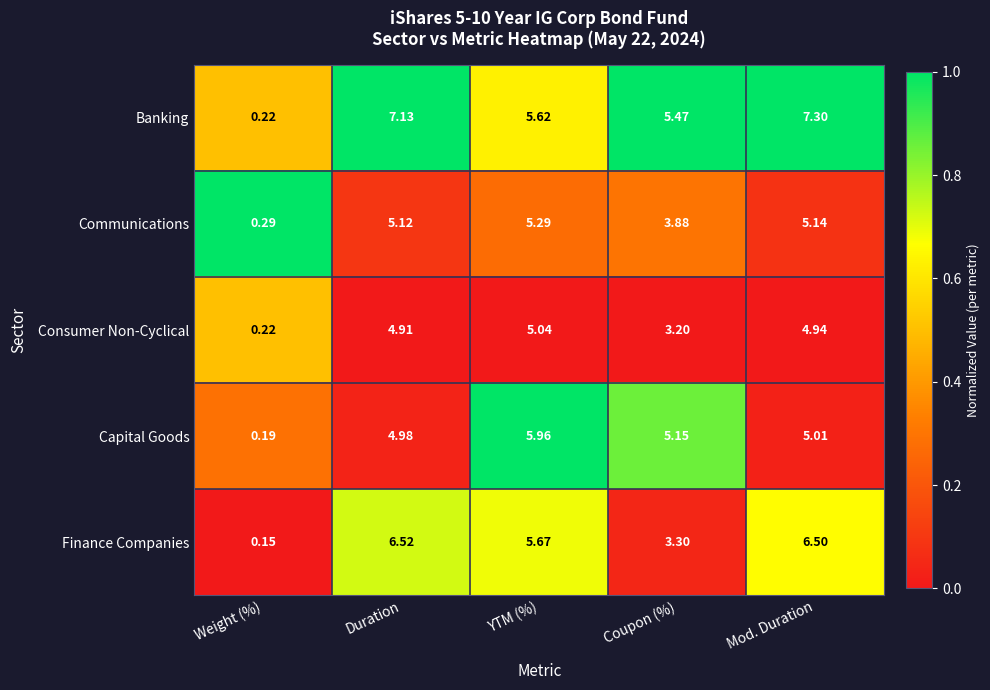

Which series has the widest spread of values?

Banking